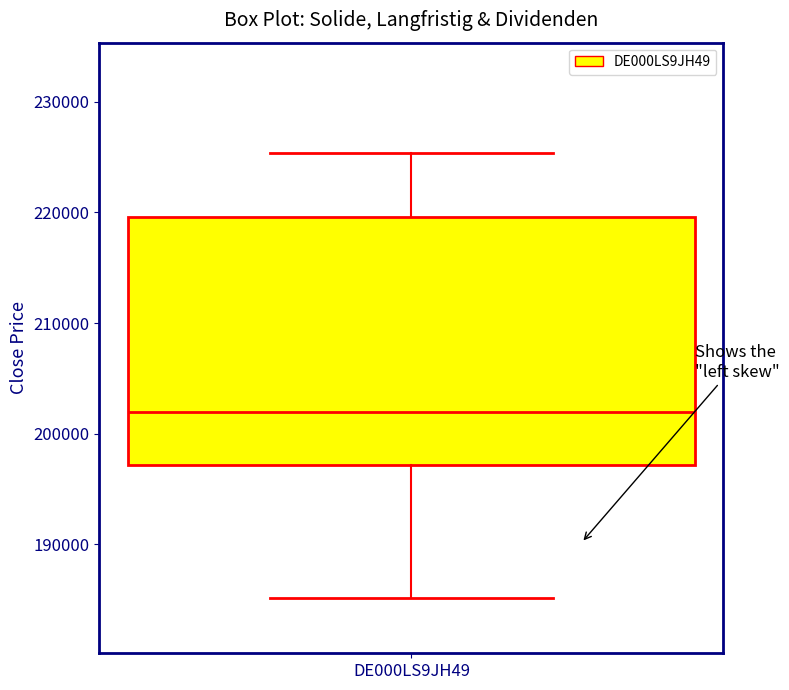

Read this box plot against the y-axis: the position of the median line, the range covered by the box, and the ends of both whiskers. The values are not printed on the chart, so give them approximately, as read against the axis.

median 202000, box 197000 to 220000, whiskers 185000 to 225000